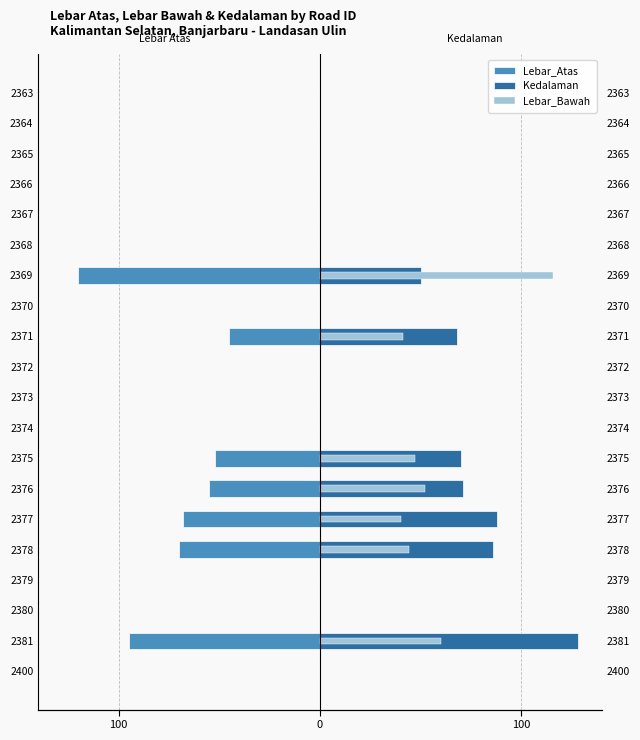

What is the minimum value for Lebar_Atas?

-120